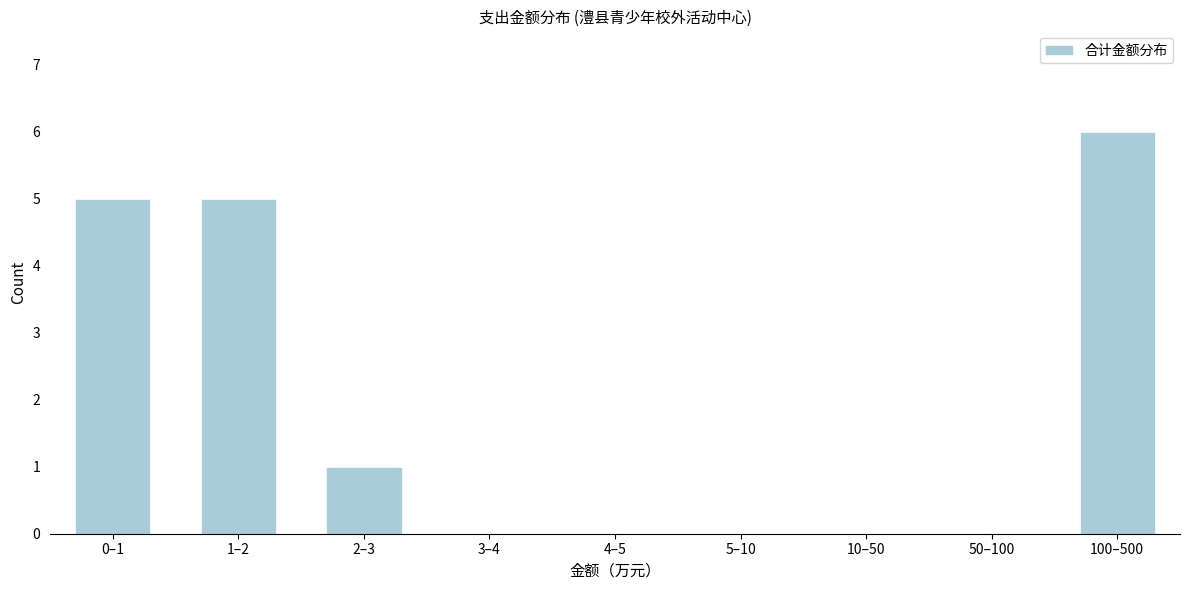

Reading right to left, list all the values displayed in this chart.

100–500=6	50–100=0	10–50=0	5–10=0	4–5=0	3–4=0	2–3=1	1–2=5	0–1=5